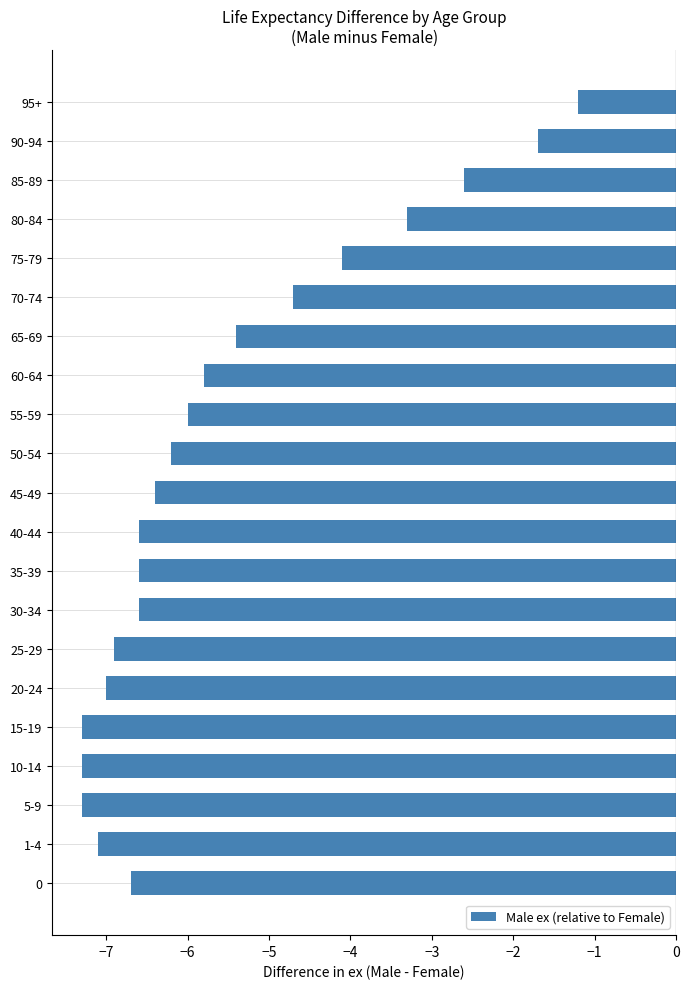

What is the average value?

-5.6